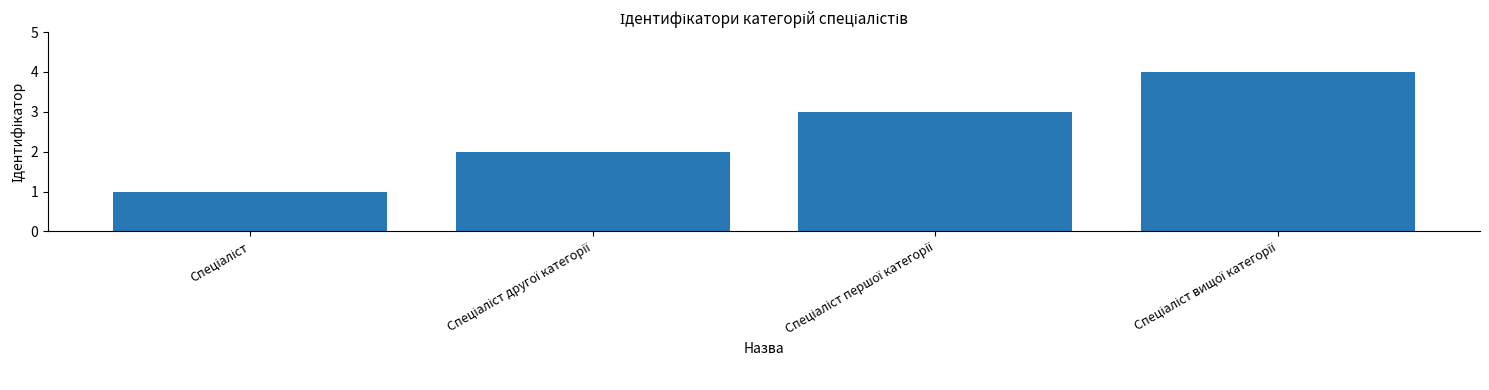

How many distinct data groups are displayed?

1